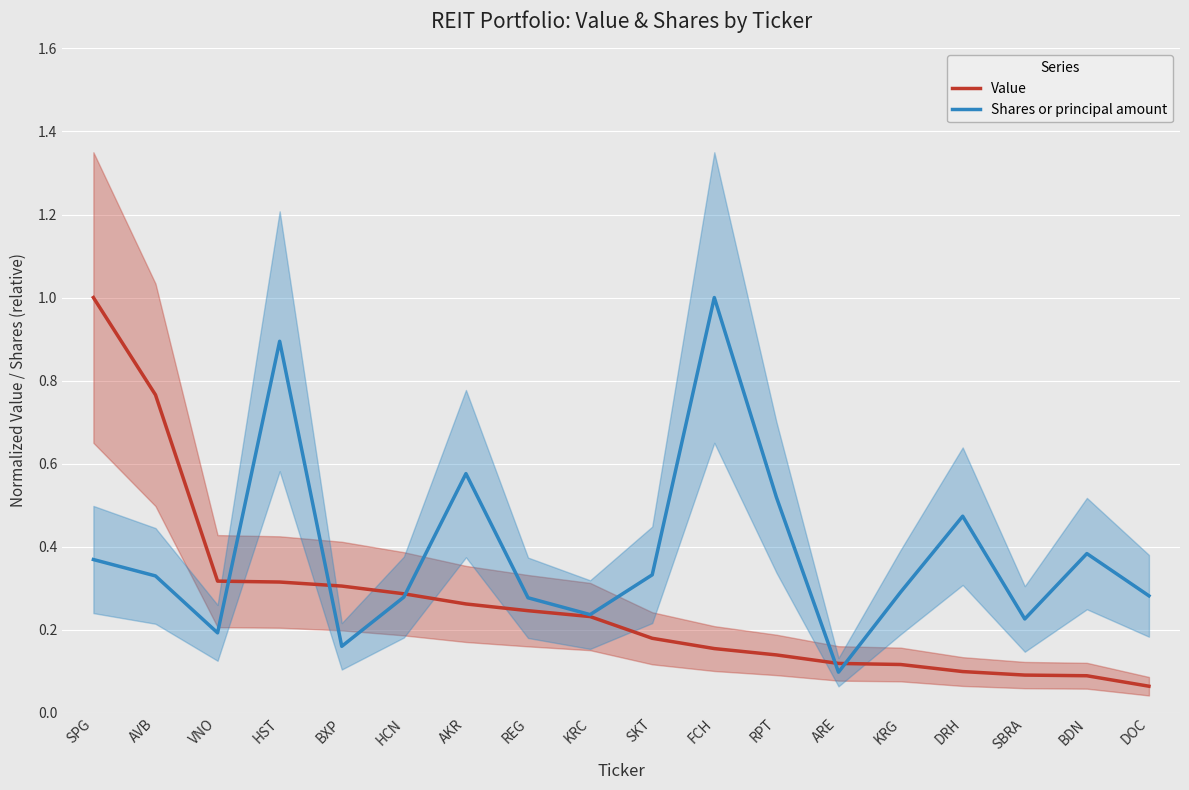

What is the minimum value for Value?

0.1